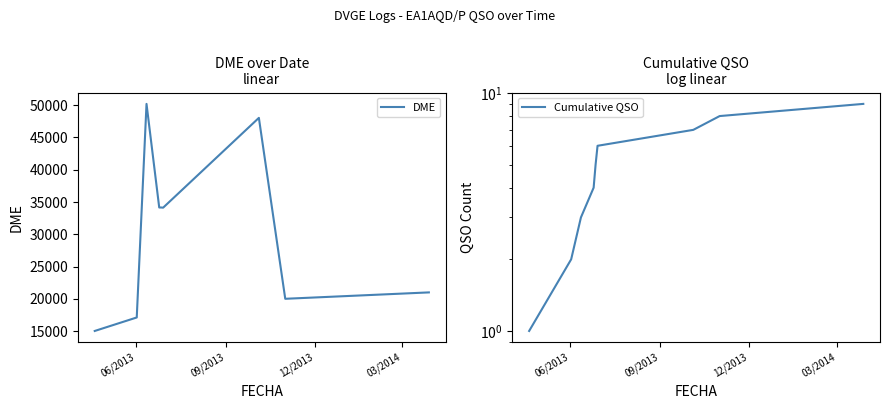

Is this an area chart (filled region under the line)?

No